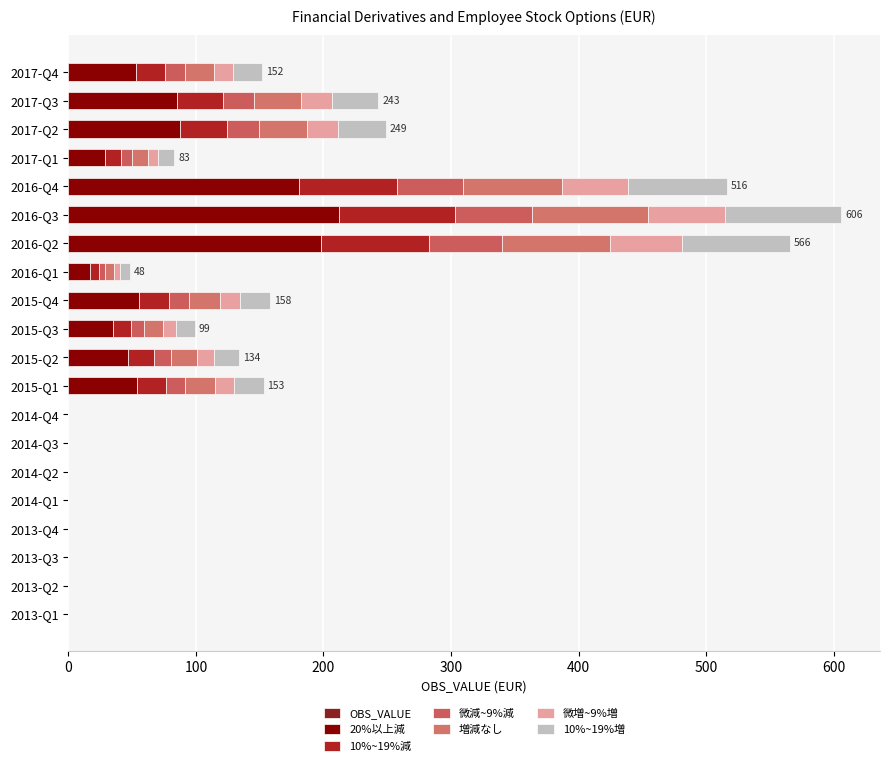

What is the label of the 2nd bar from the left?

2013-Q2